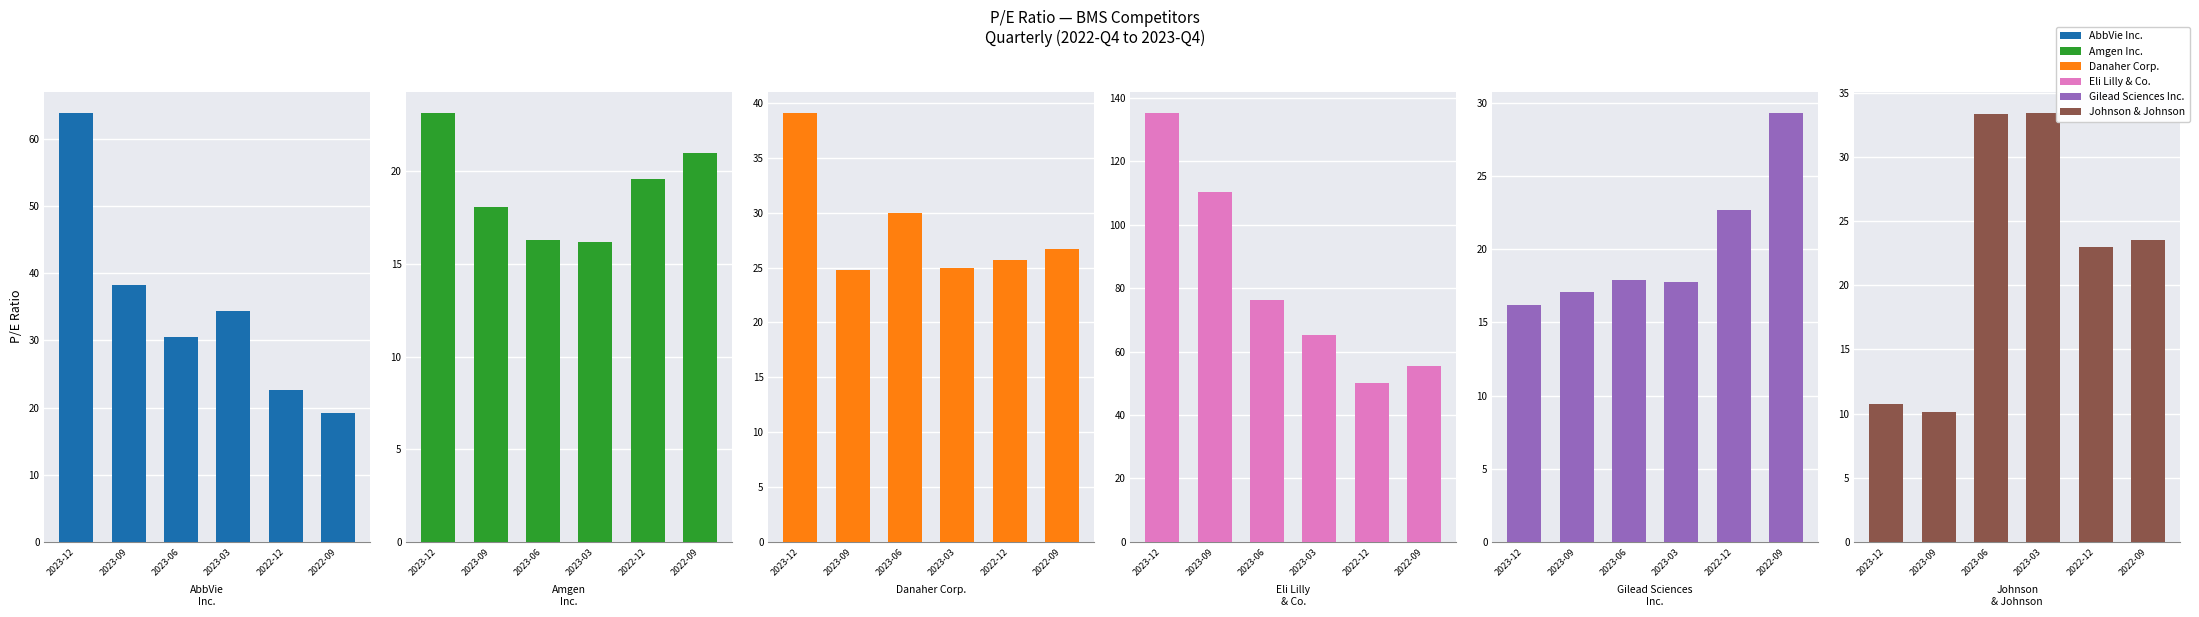

At which category is the sum across all series the highest?

2023-12